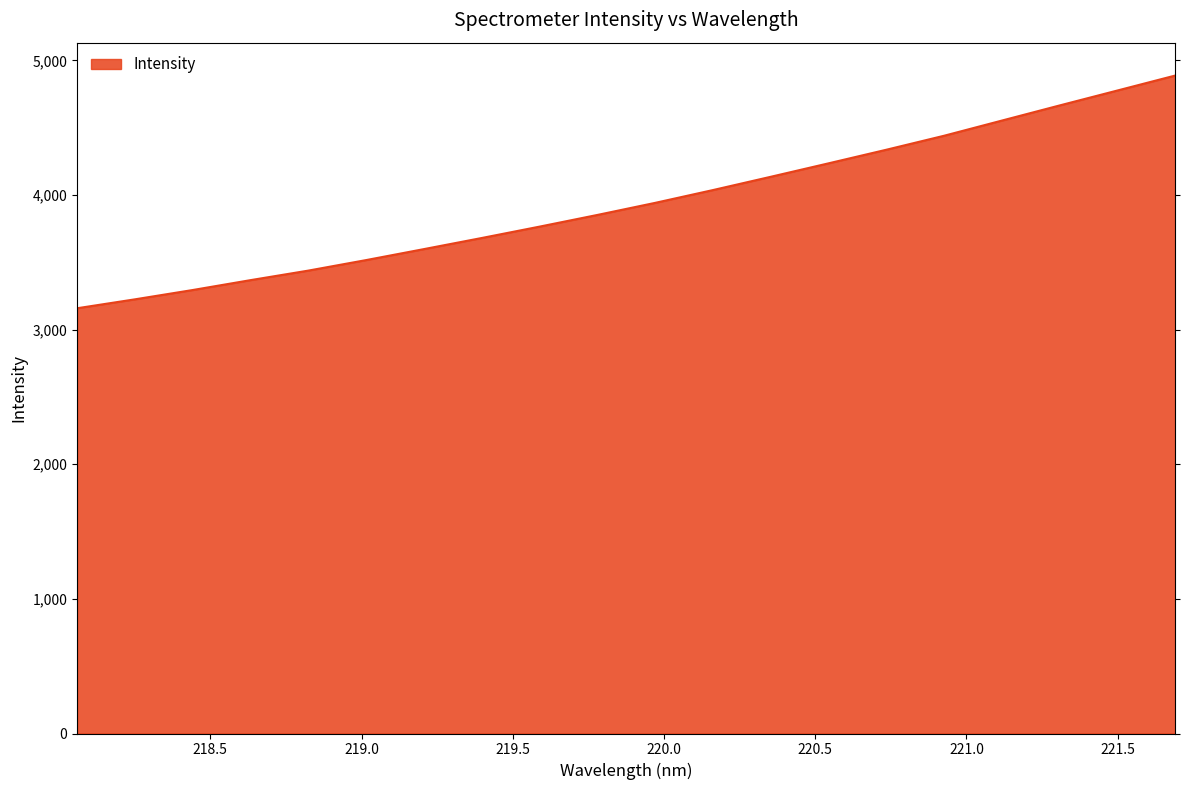

How many lines are shown in the chart?

1